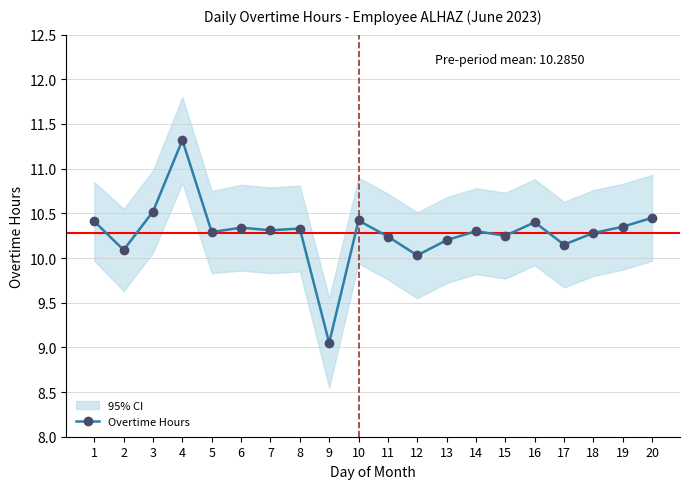

List the labels in order of value, largest first.

4, 3, 20, 10, 1, 16, 19, 6, 8, 7, 14, 5, 18, 15, 11, 13, 17, 2, 12, 9